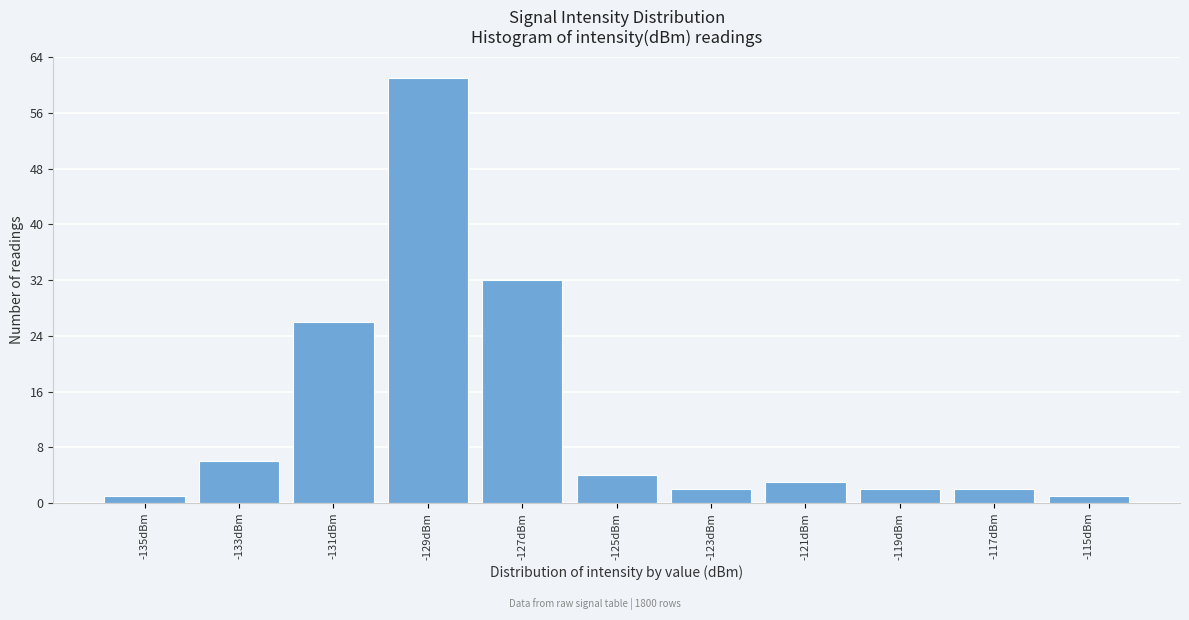

Reading right to left, what are all the values shown in this chart?

-115dBm=1	-117dBm=2	-119dBm=2	-121dBm=3	-123dBm=2	-125dBm=4	-127dBm=32	-129dBm=61	-131dBm=26	-133dBm=6	-135dBm=1